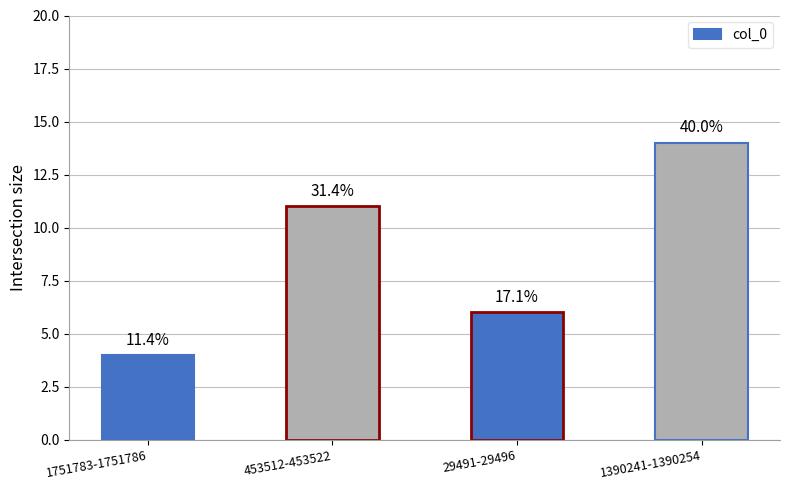

What is the average value?

9